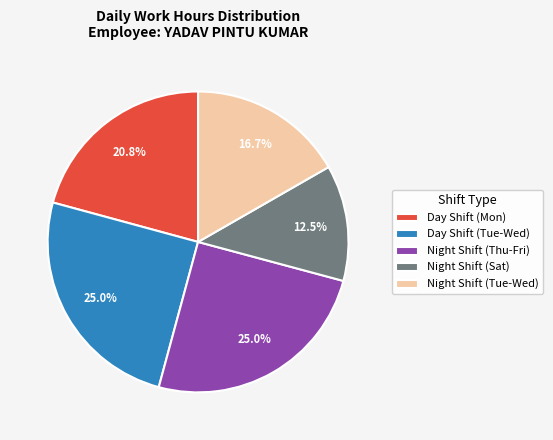

Which has a higher value, Day Shift (Mon) or Day Shift (Tue-Wed)?

Day Shift (Tue-Wed)